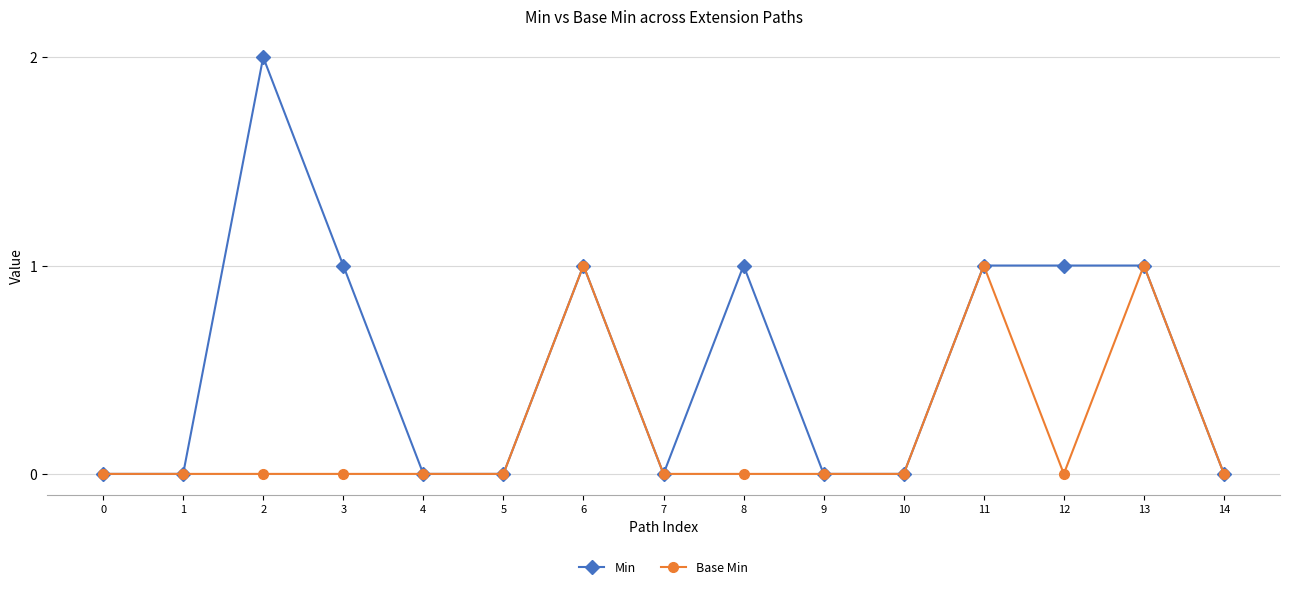

How many lines are shown in the chart?

2